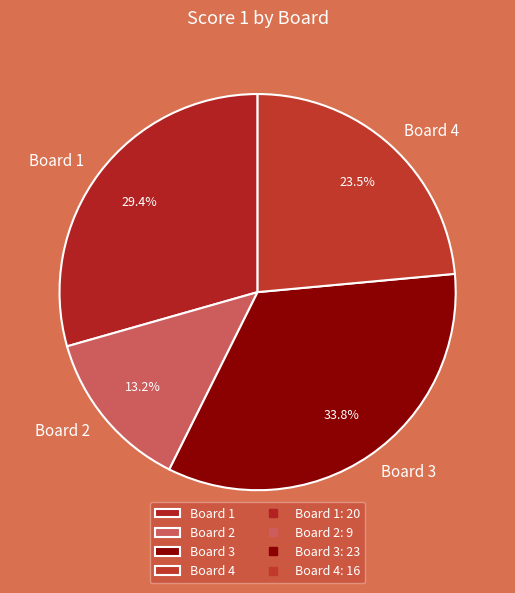

Rank the categories by value from highest to lowest.

Board 3, Board 1, Board 4, Board 2